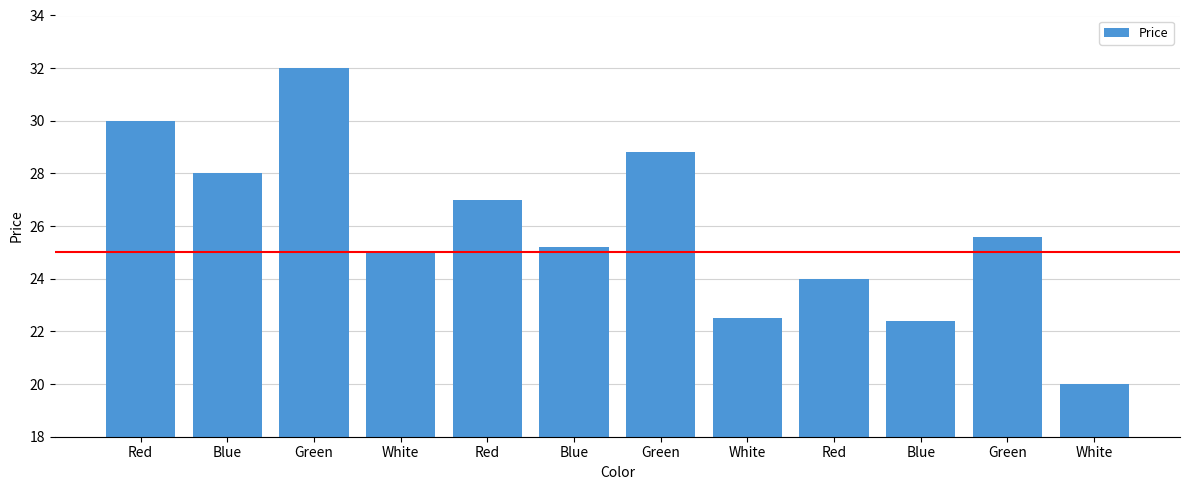

What is the average value?

25.9